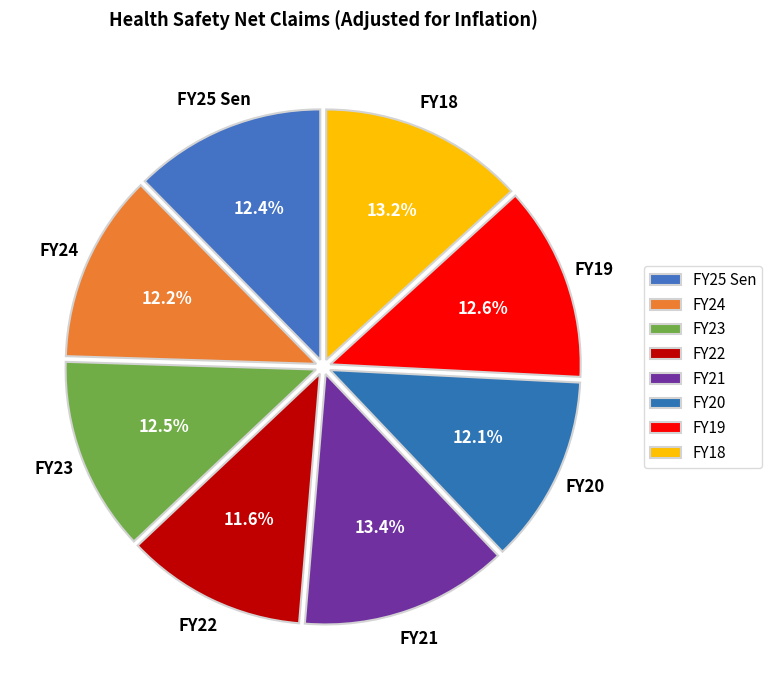

How many slices are in this pie chart?

8